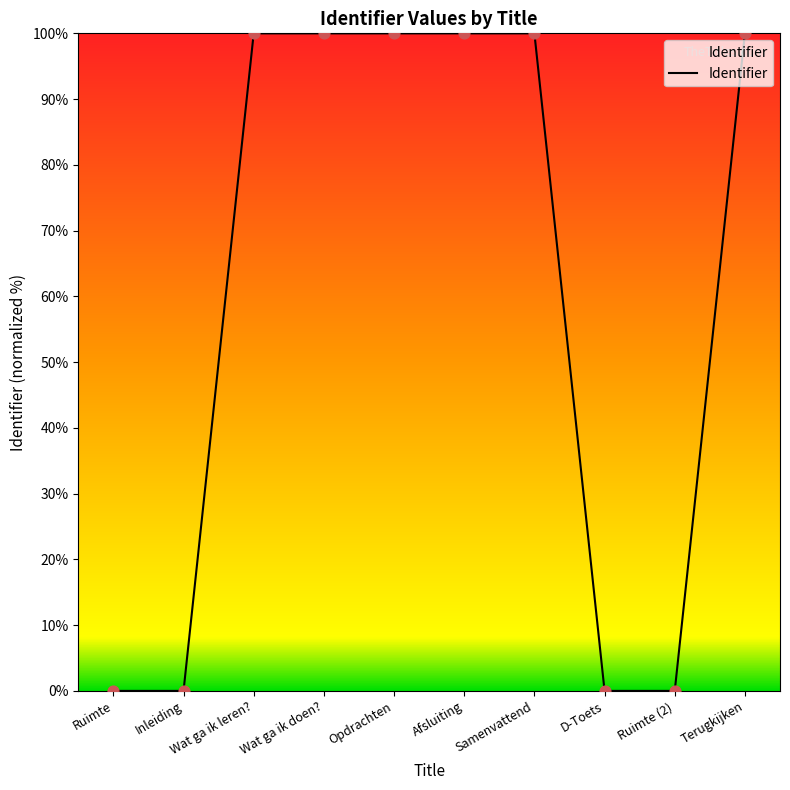

What is the change in value from Inleiding to Afsluiting?

+100.0